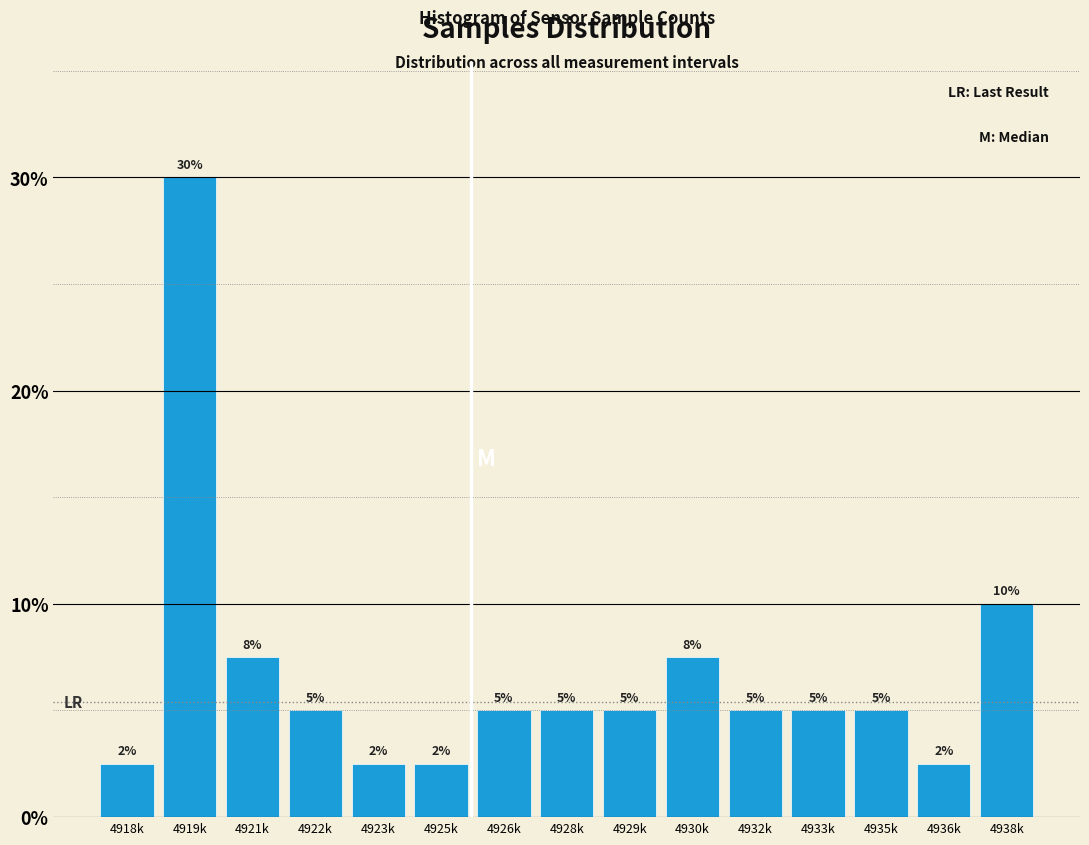

What is the label of the 8th bar from the right?

4928k